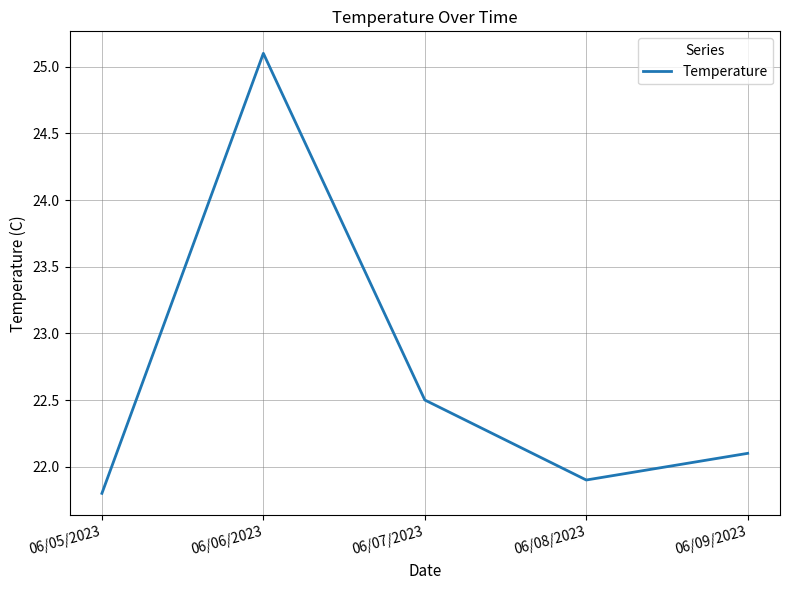

List the labels in order of value, smallest first.

06/05/2023, 06/08/2023, 06/09/2023, 06/07/2023, 06/06/2023